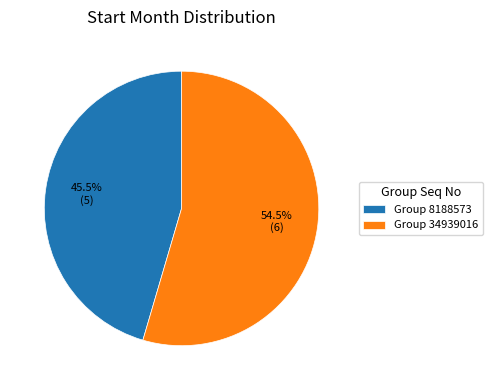

Rank the categories by value from lowest to highest.

Group 8188573, Group 34939016